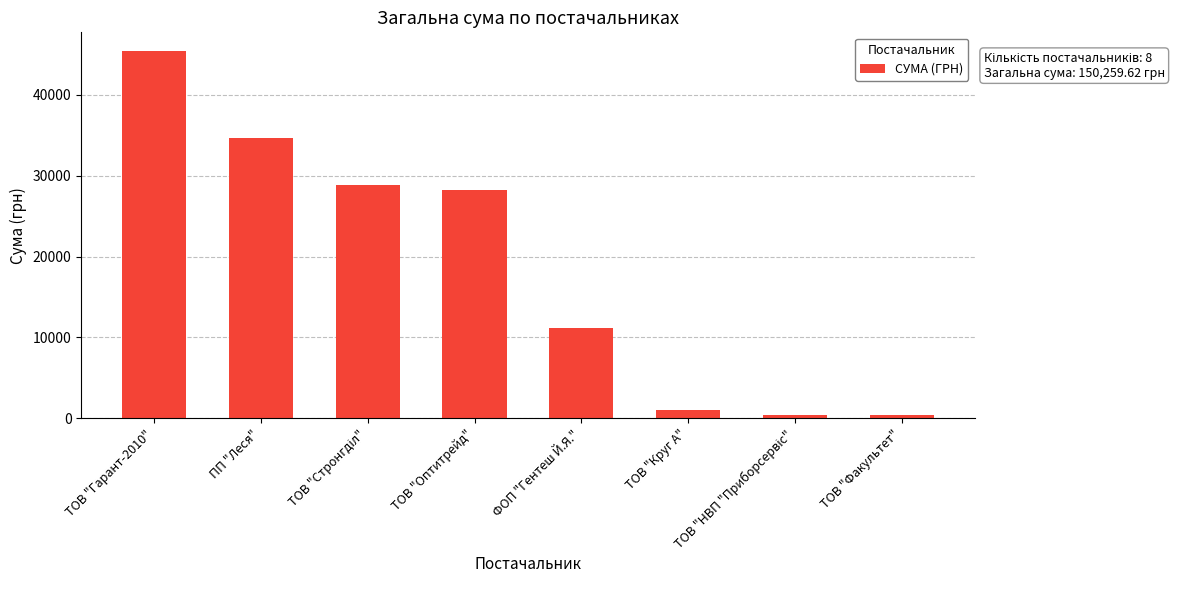

What is the change in value from ФОП "Гентеш Й.Я." to ТОВ "Круг А"?

-10147.8